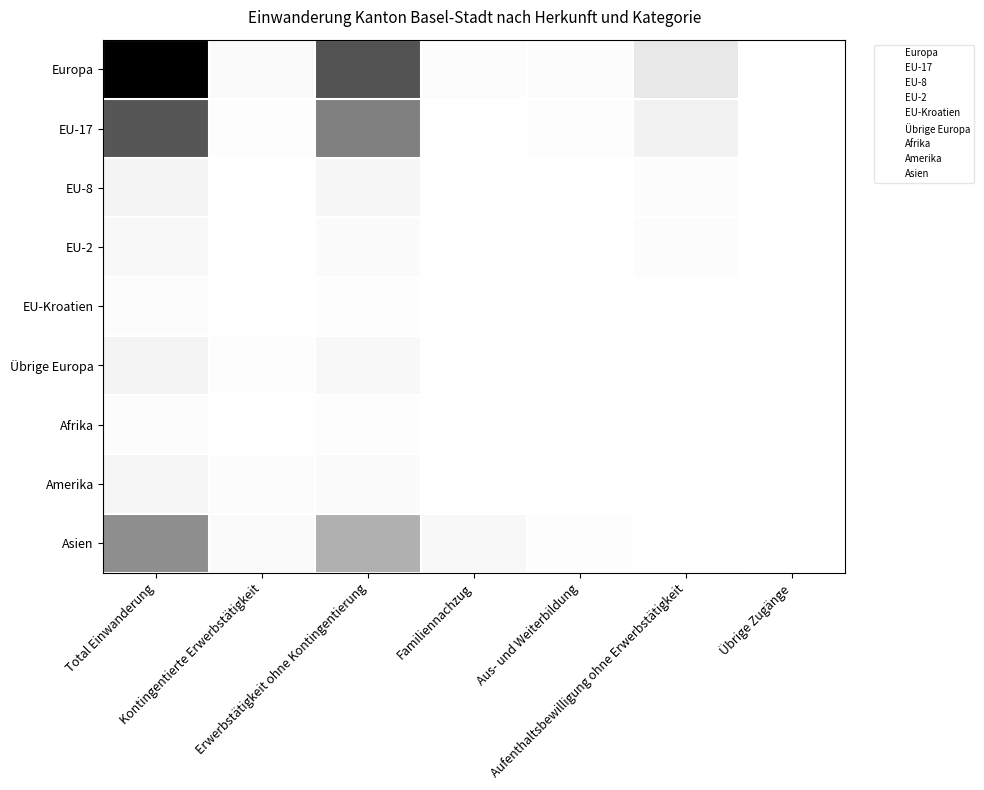

How many categories are shown in the chart?

7